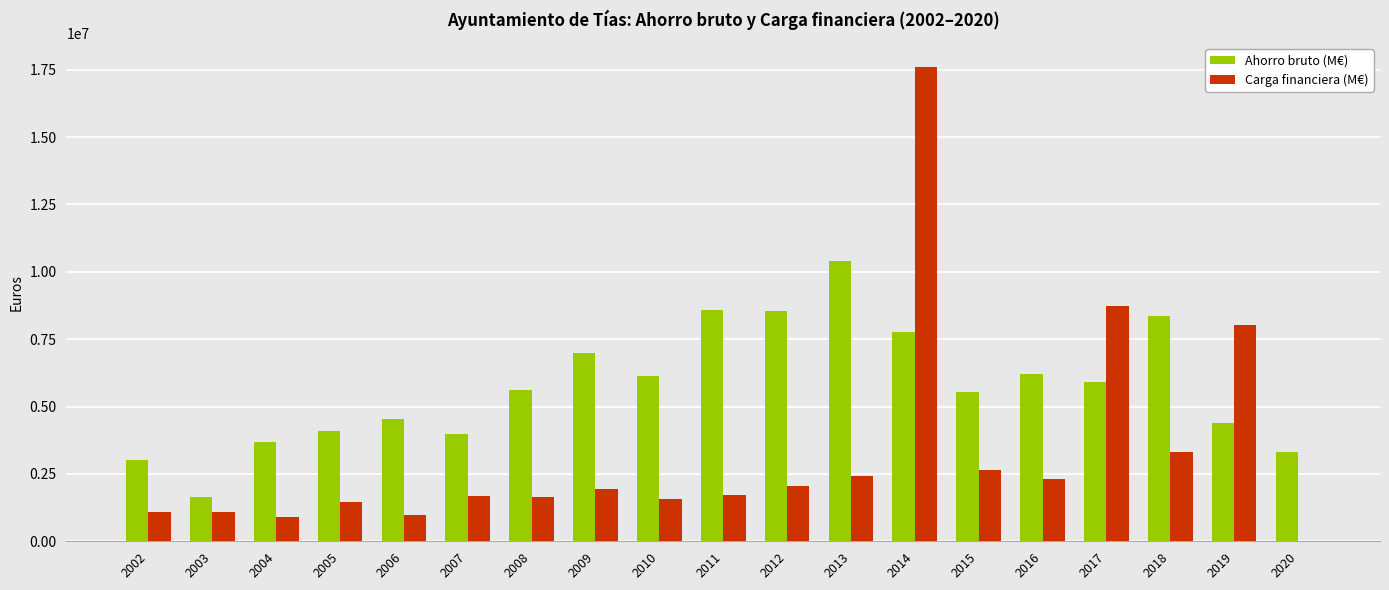

Between 2003 and 2013, which series saw the biggest shift?

Ahorro bruto (M€)